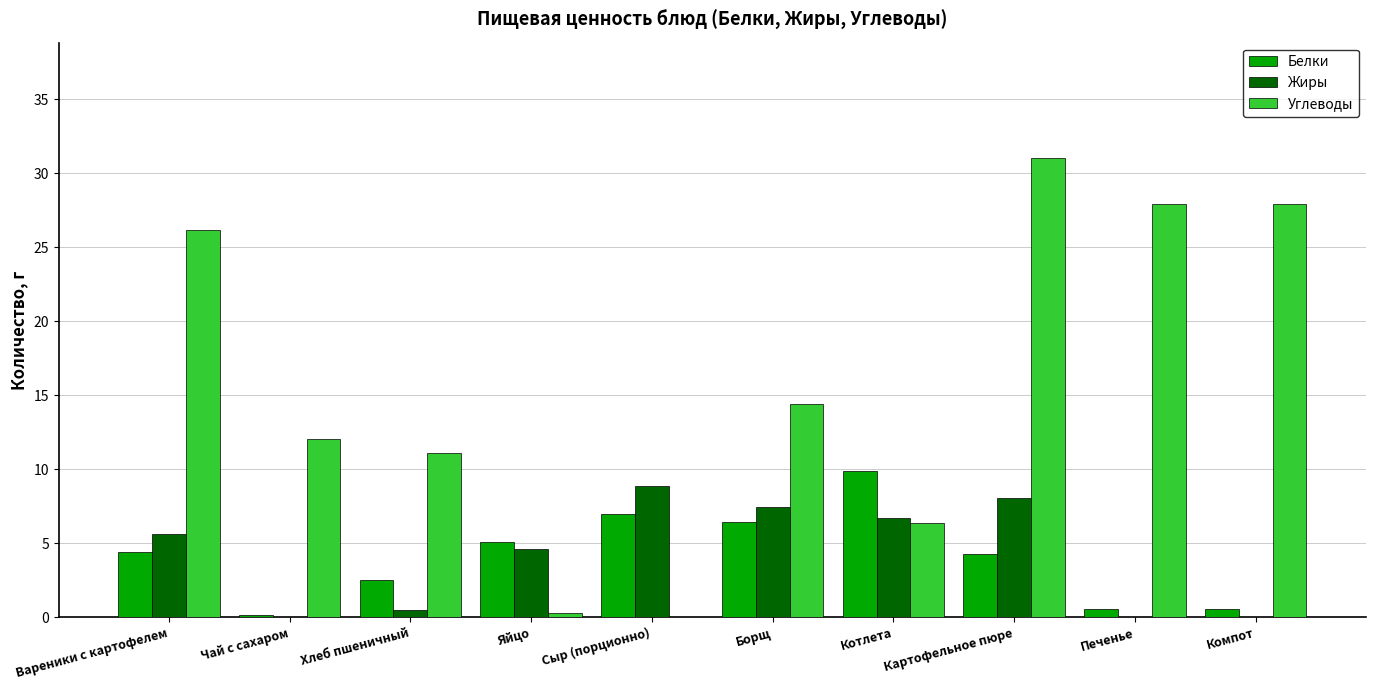

What is the sum of all Жиры values?

41.8